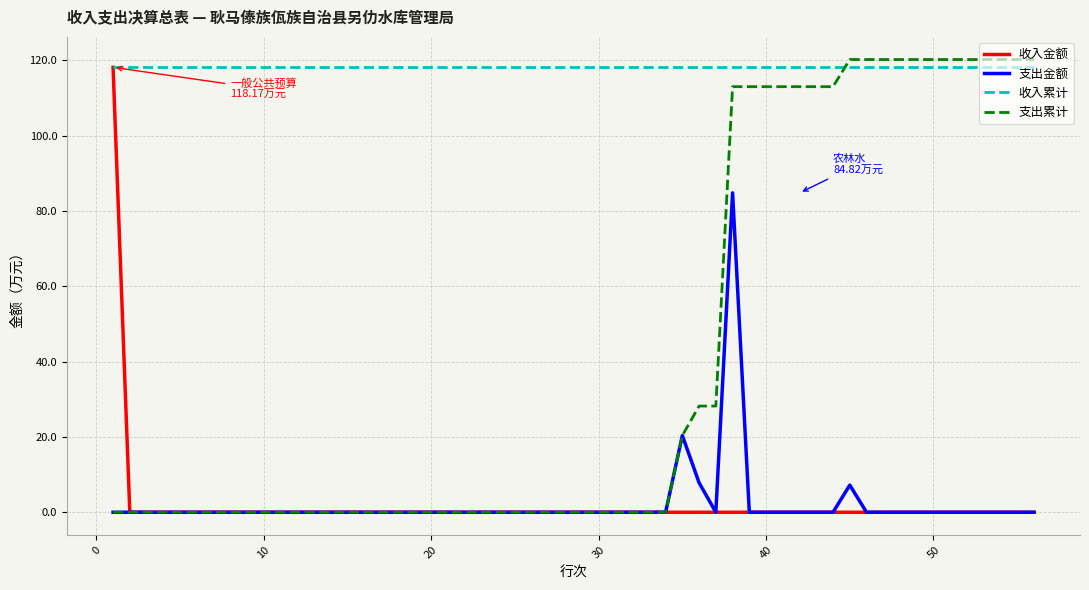

What is the greatest value displayed?

120.2